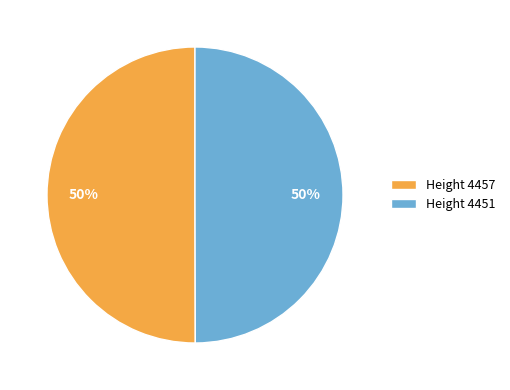

Combined, do Height 4451 and Height 4457 account for over 50%?

Yes